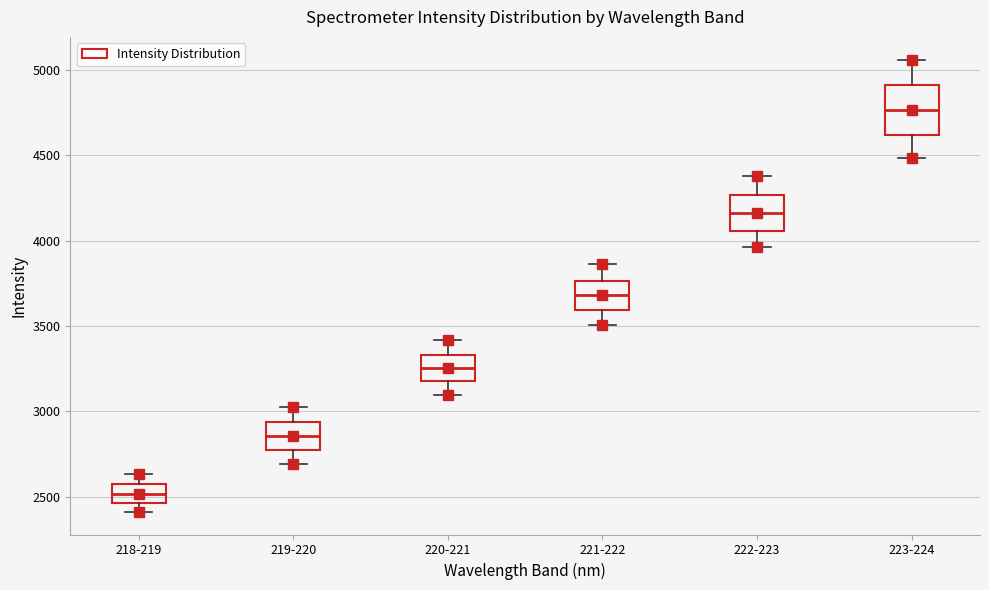

Which box has the lowest median line?

218-219